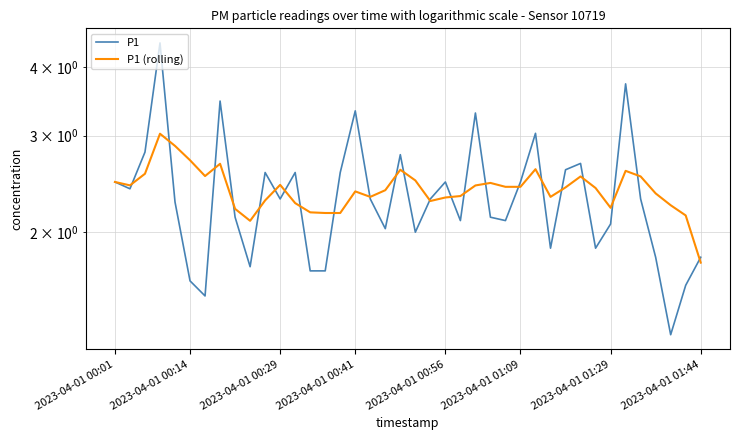

How many lines are shown in the chart?

2